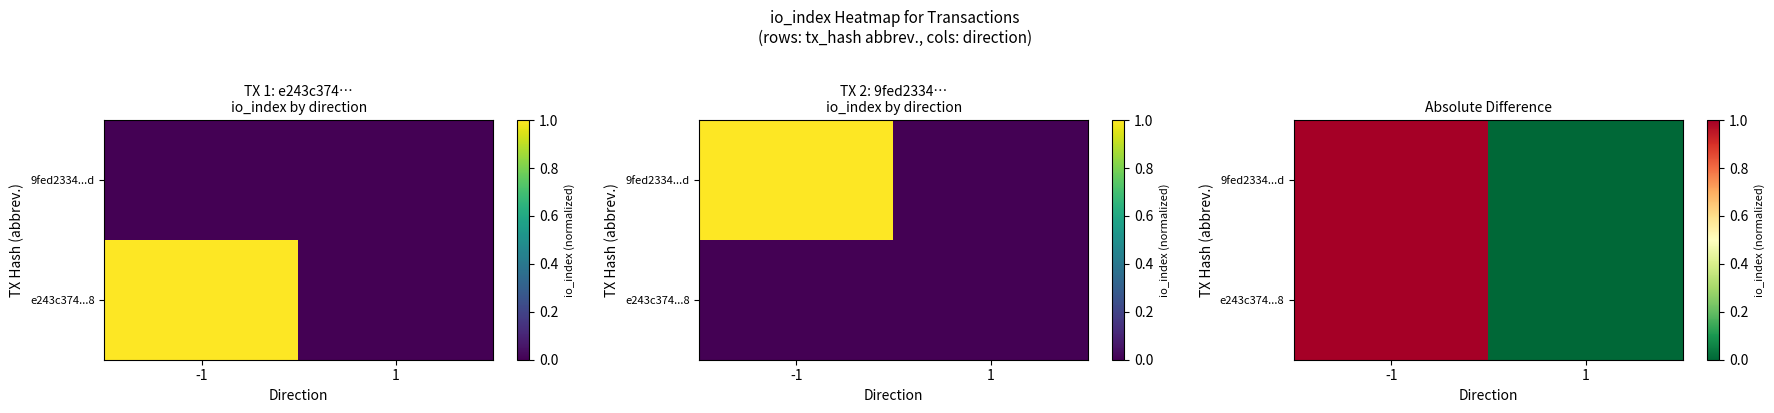

The e243c374...8 series shows 1 at -1. True or false?

True